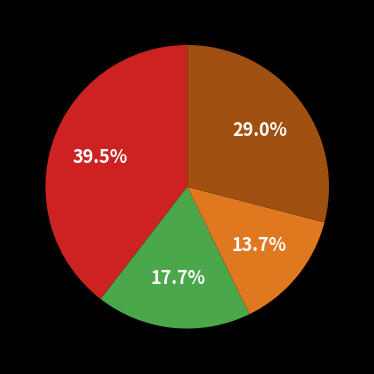

To the nearest percent, what is the average slice percentage?

25%